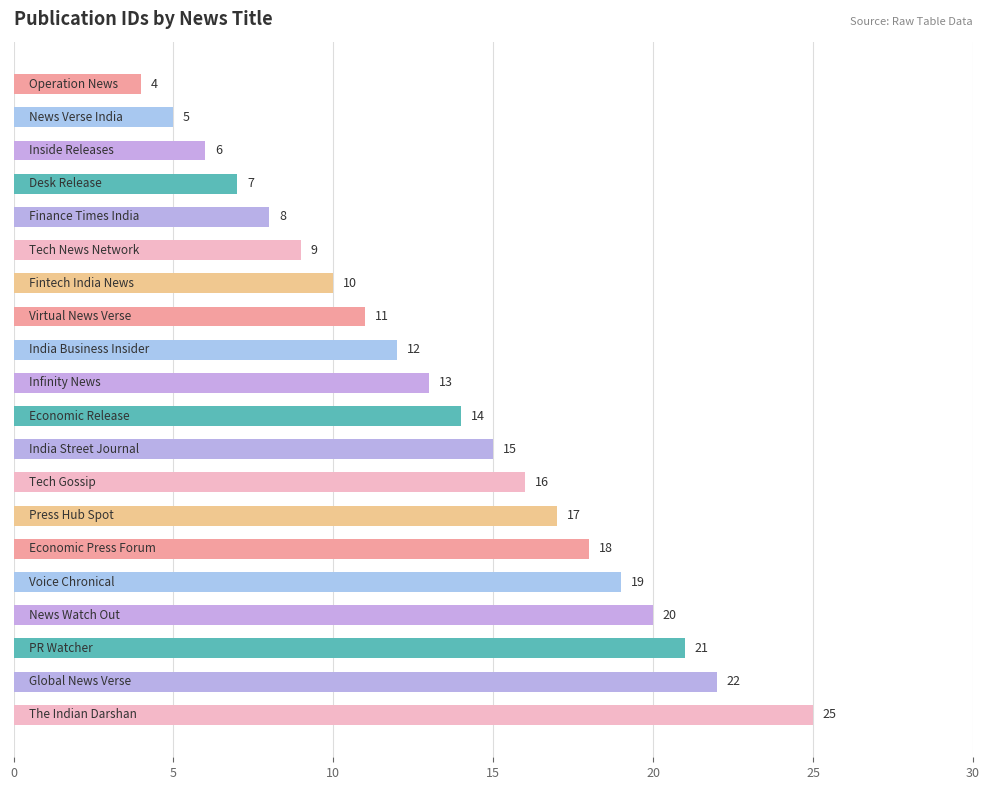

What is the value of the 4th bar from the top?

7